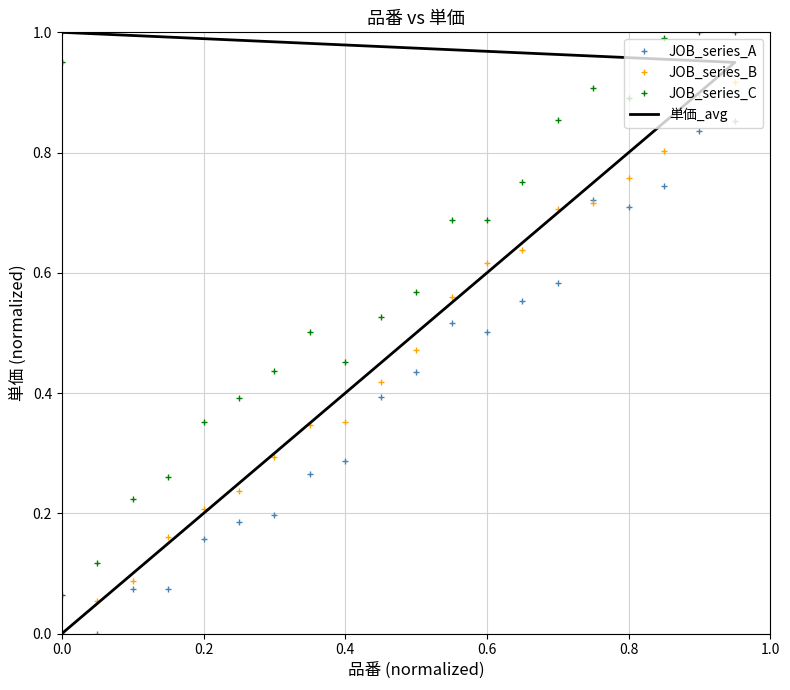

How many values in 単価_avg are above zero?

20